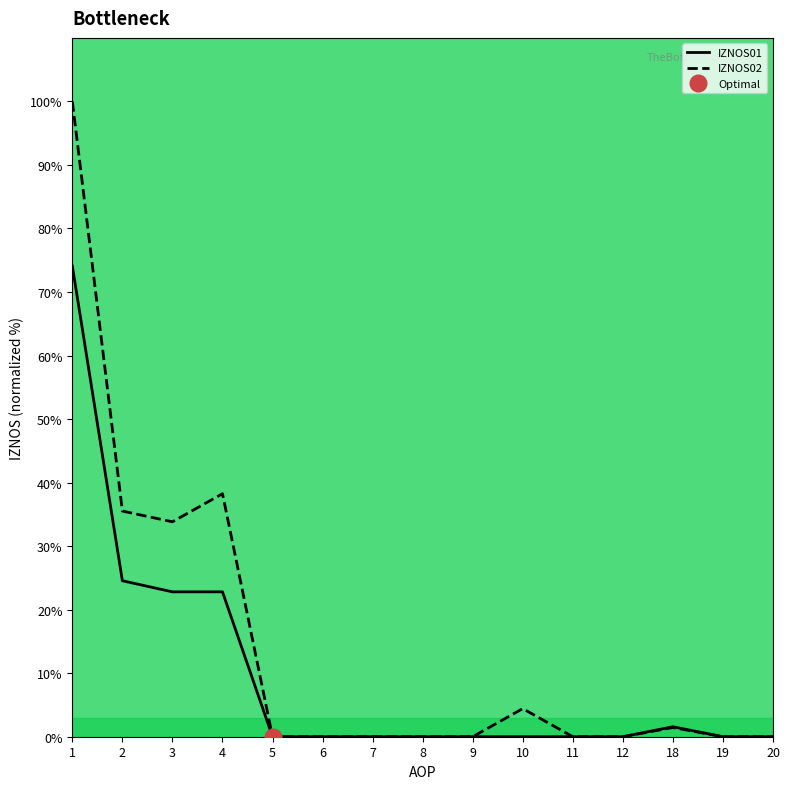

Which series has the largest range (max minus min)?

IZNOS02